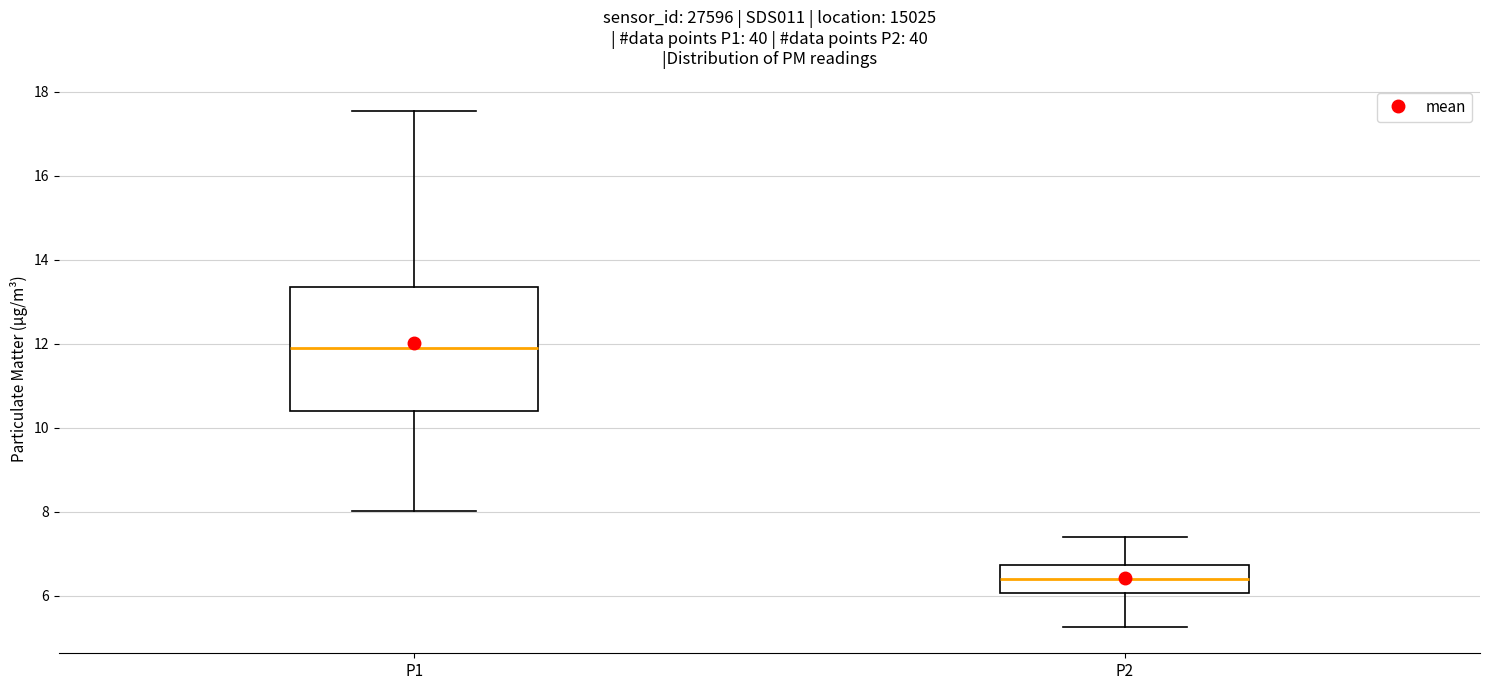

Reading left to right, read every box against the y-axis: the position of its median line, the range the box covers, and the ends of its whiskers. The values are not printed on the chart, so give them approximately, as read against the axis.

P1: median 12.0, box 10.4 to 13.4, whiskers 8.0 to 17.6
P2: median 6.4, box 6.0 to 6.8, whiskers 5.2 to 7.4